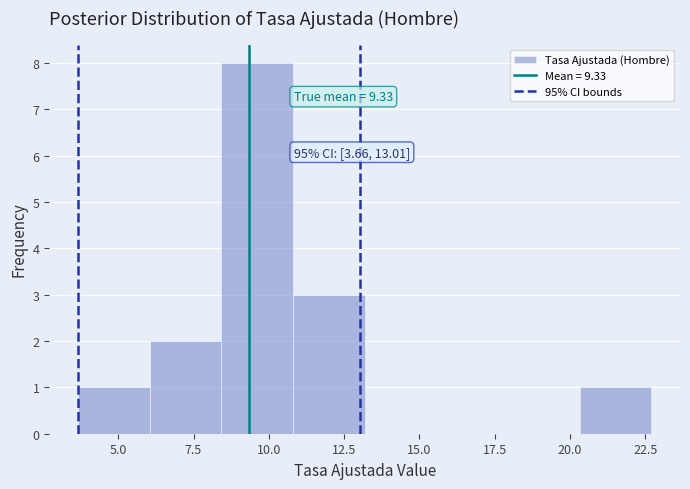

Over which range of the x-axis is the bar tallest?

8.5 to 11.0